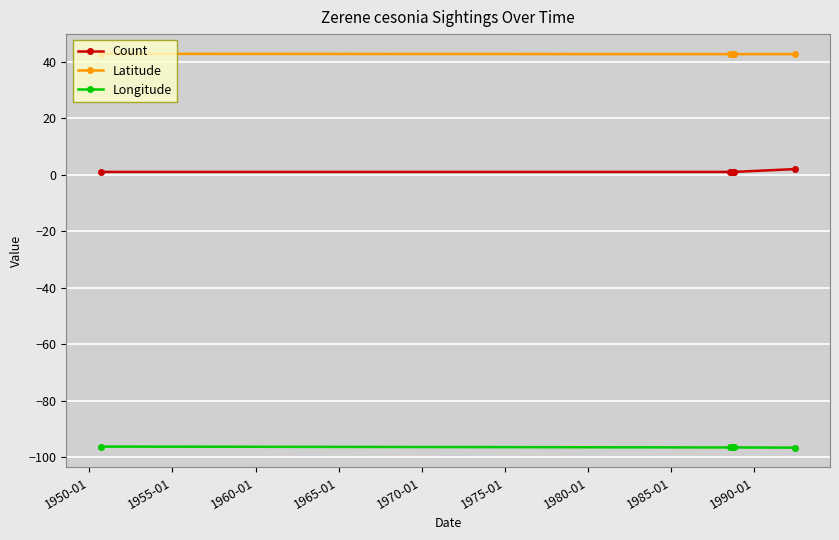

List the series in order of their peak value, lowest first.

Longitude, Count, Latitude